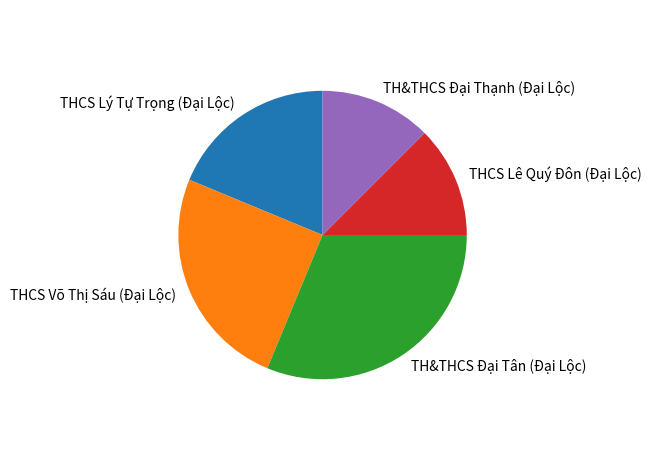

Between THCS Võ Thị Sáu (Đại Lộc) and THCS Lê Quý Đôn (Đại Lộc), which is larger?

THCS Võ Thị Sáu (Đại Lộc)